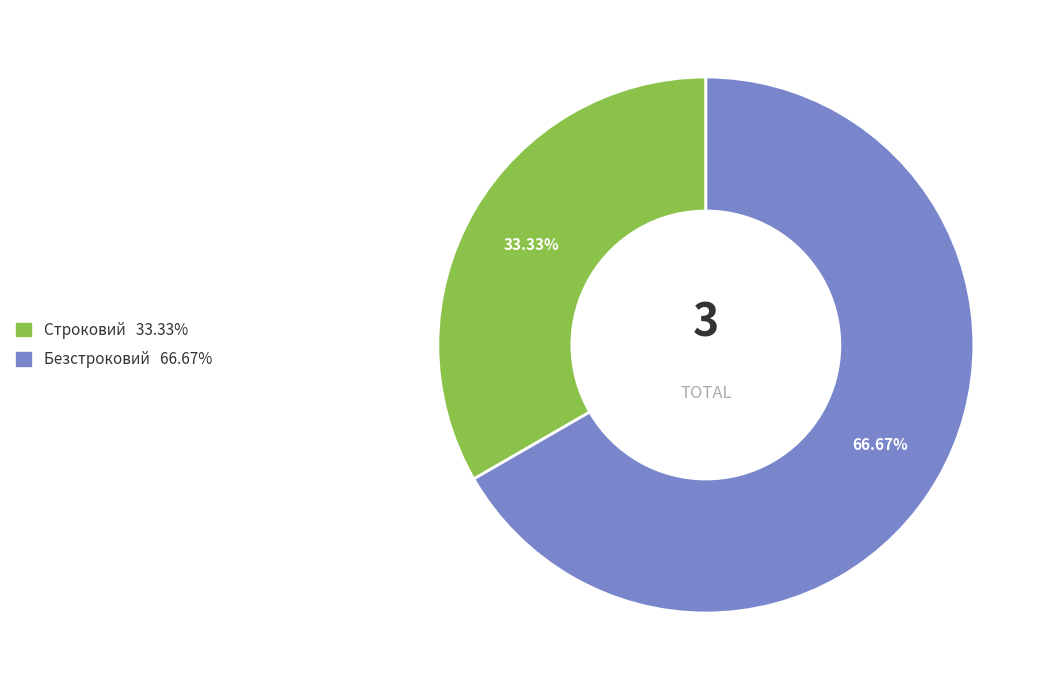

Rank the categories by value from highest to lowest.

Безстроковий, Строковий